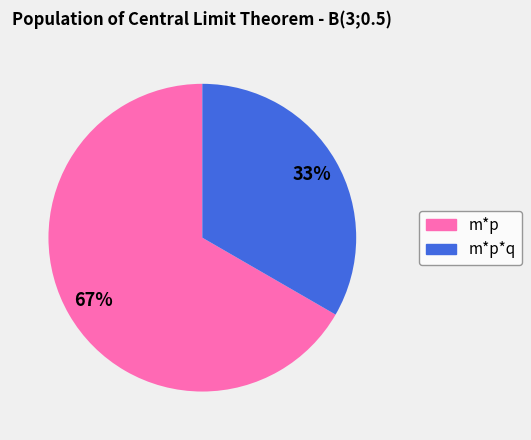

Which category has the smallest portion of the pie?

m*p*q